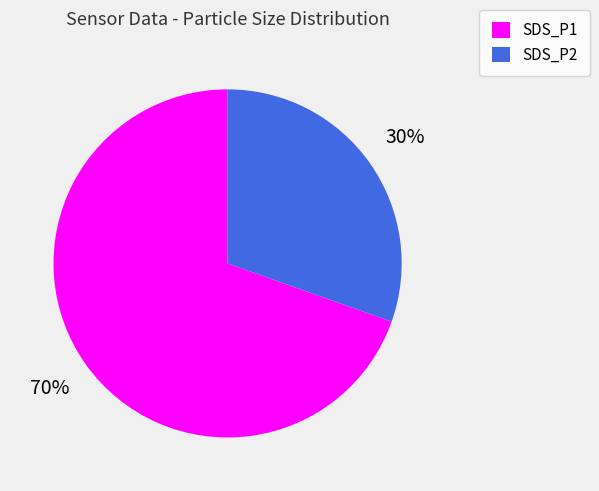

The SDS_P1 slice represents 70% of the pie. True or false?

True